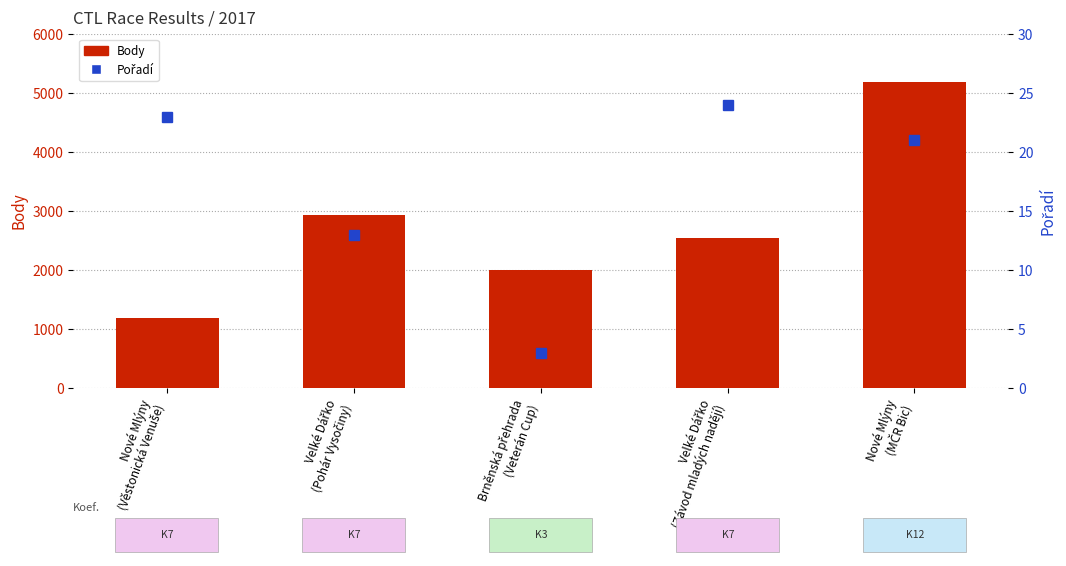

What is the average value of the Pořadí series?

17